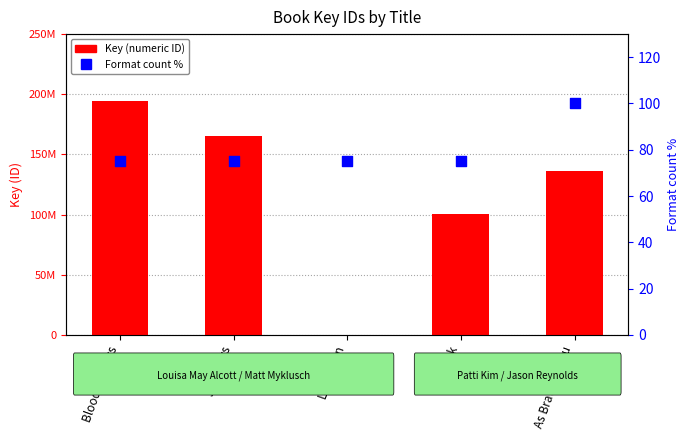

At how many categories does at least one series exceed 160846477?

2